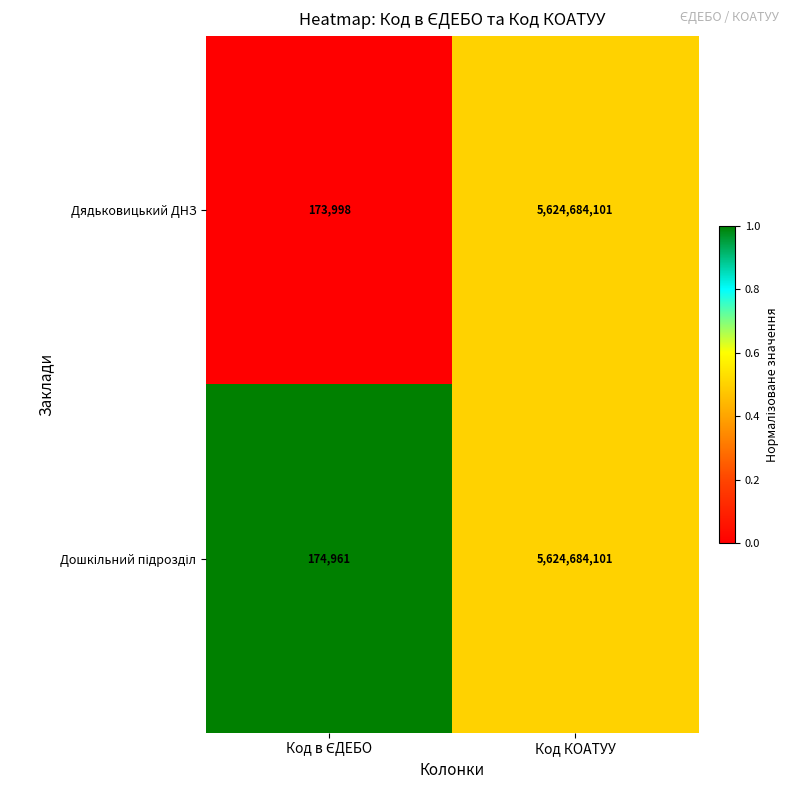

Which label corresponds to the largest value in the chart?

Код КОАТУУ